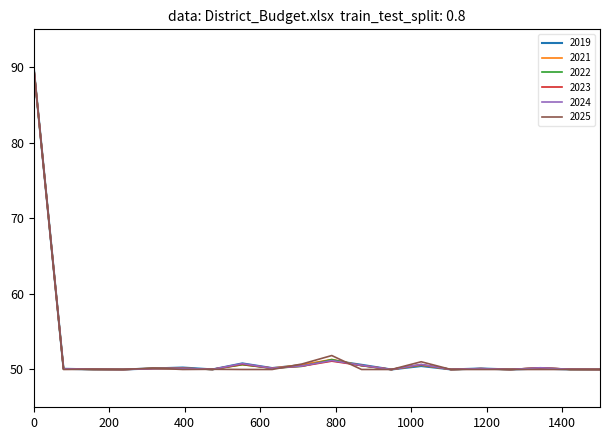

What is the difference between the second highest and second lowest values in the 2022 series?

1.3